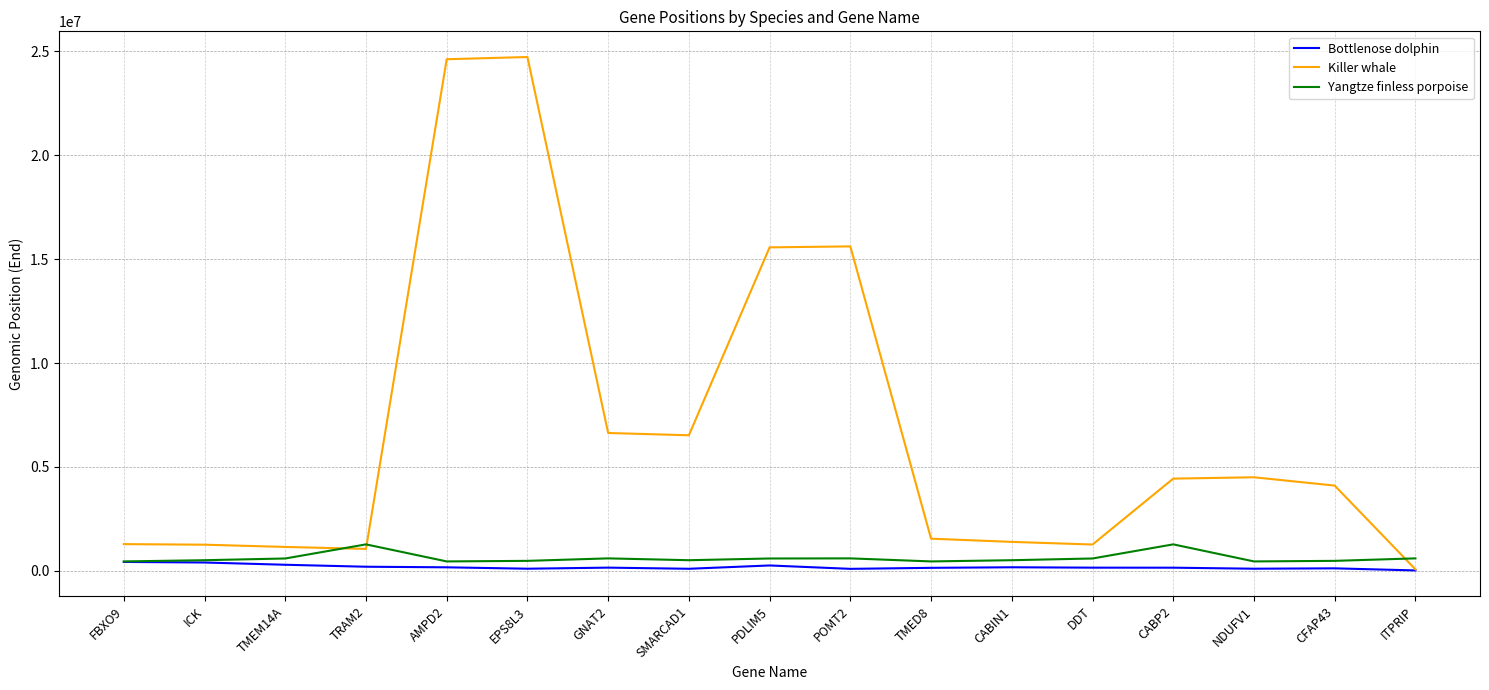

Is the value of Bottlenose dolphin at DDT greater than the value of Killer whale at TRAM2?

No